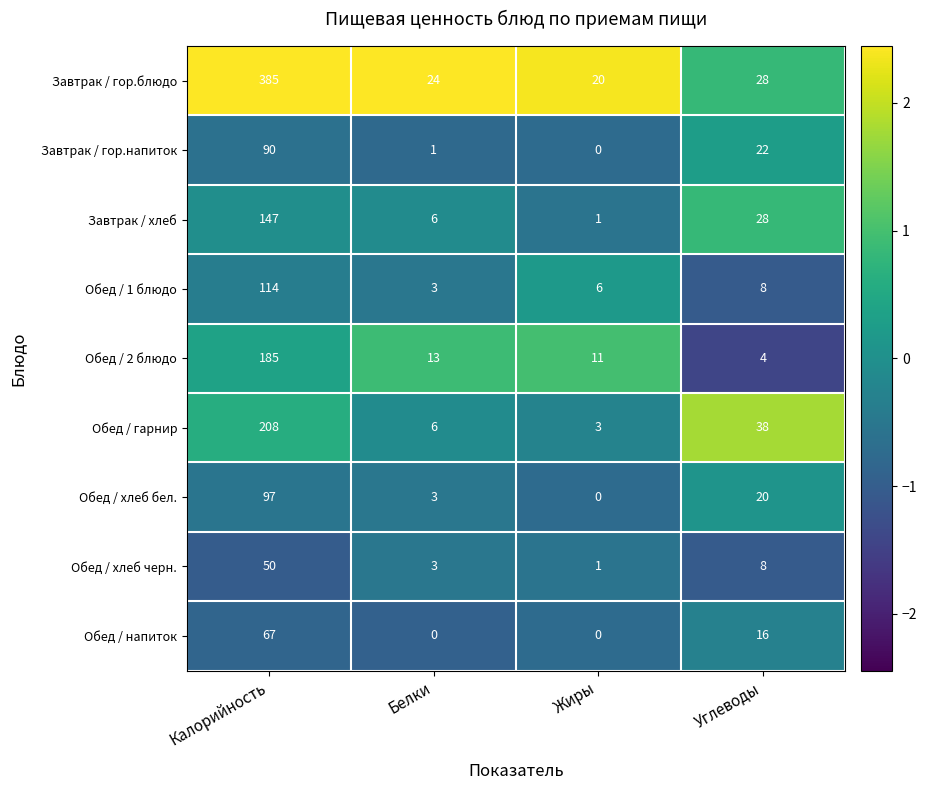

What is the difference between the Обед / хлеб бел. values at Белки and Калорийность?

94